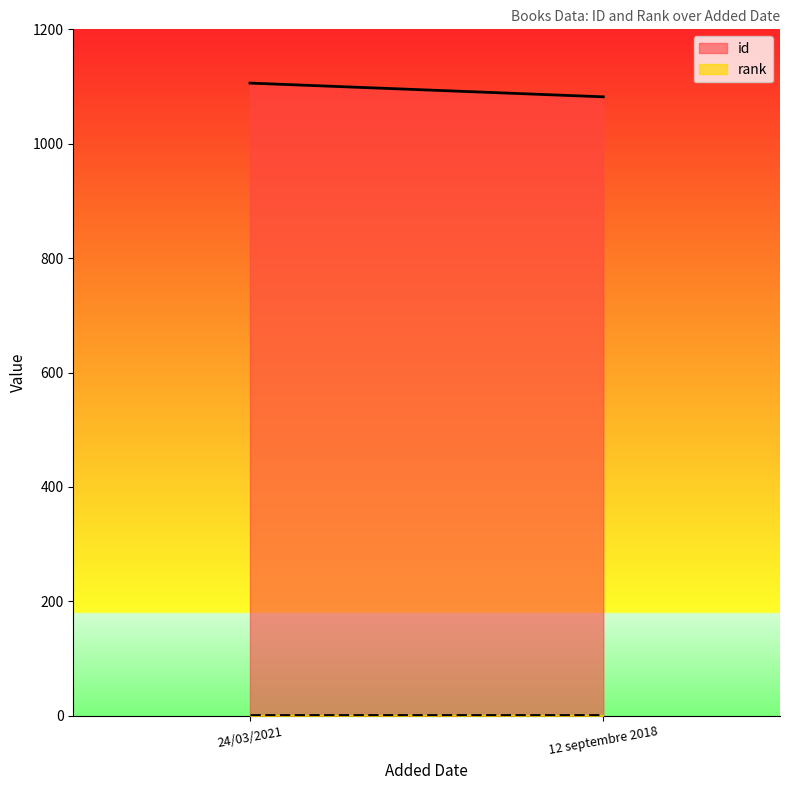

What is the spread (max minus min) of values at 24/03/2021?

1105